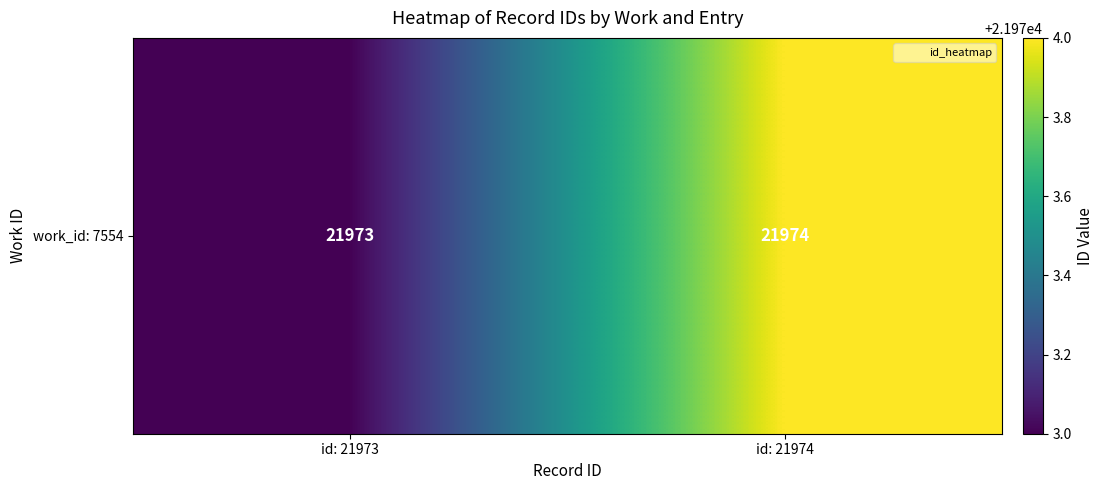

True or false: the data shows 11349 at id: 21973.

False